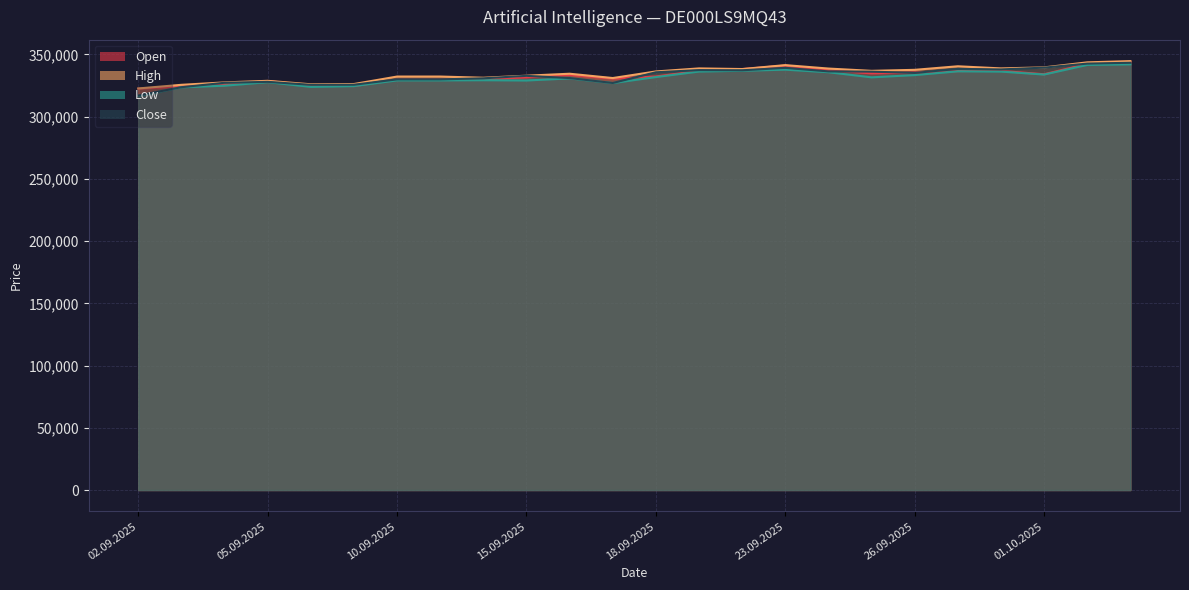

The value of Open at 02.09.2025 is 516534. True or false?

False